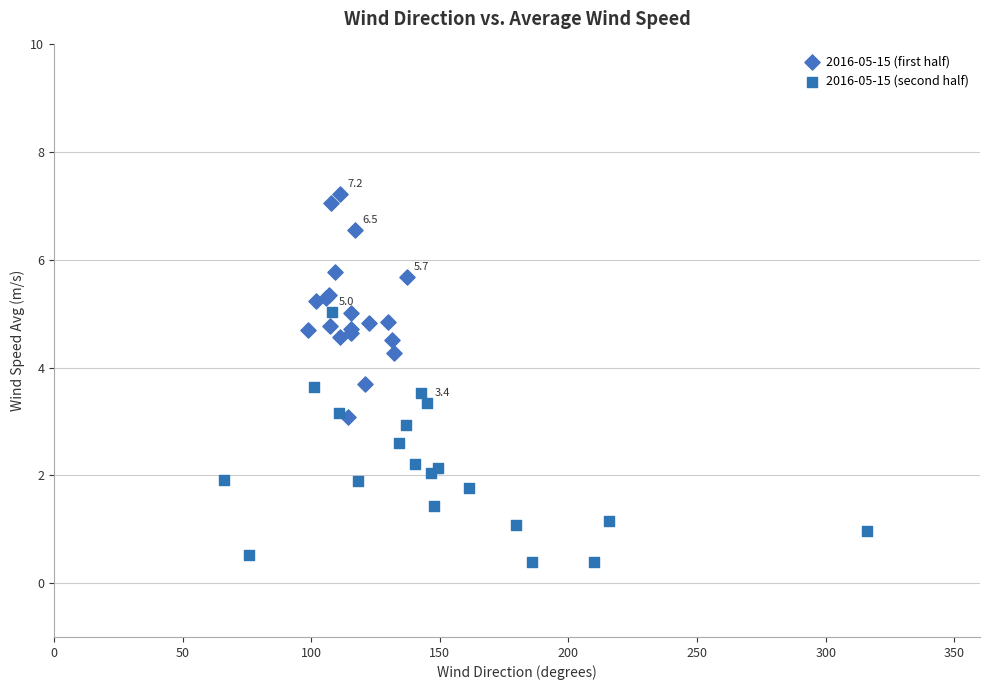

Which series reaches the minimum Y coordinate?

2016-05-15 (second half)